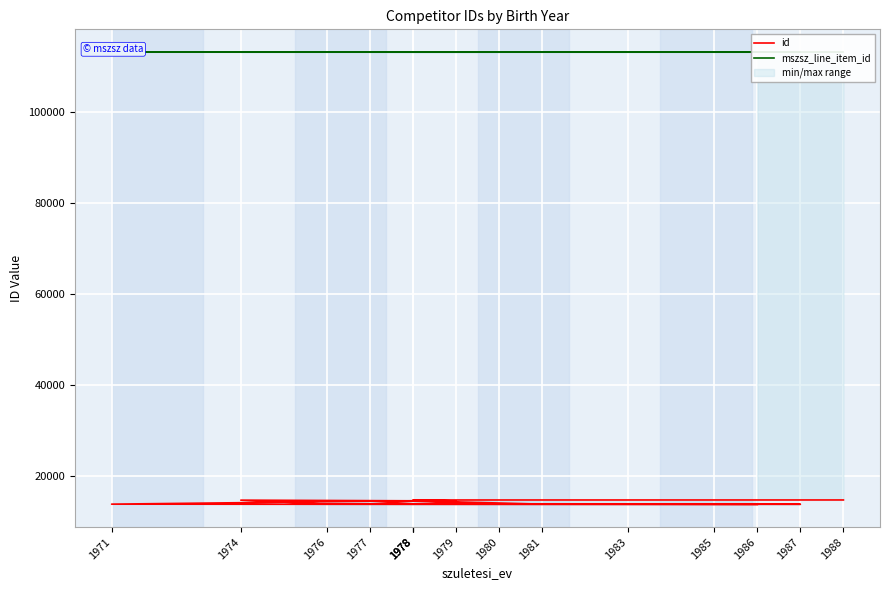

What is the total value across all series at 1976?

126841